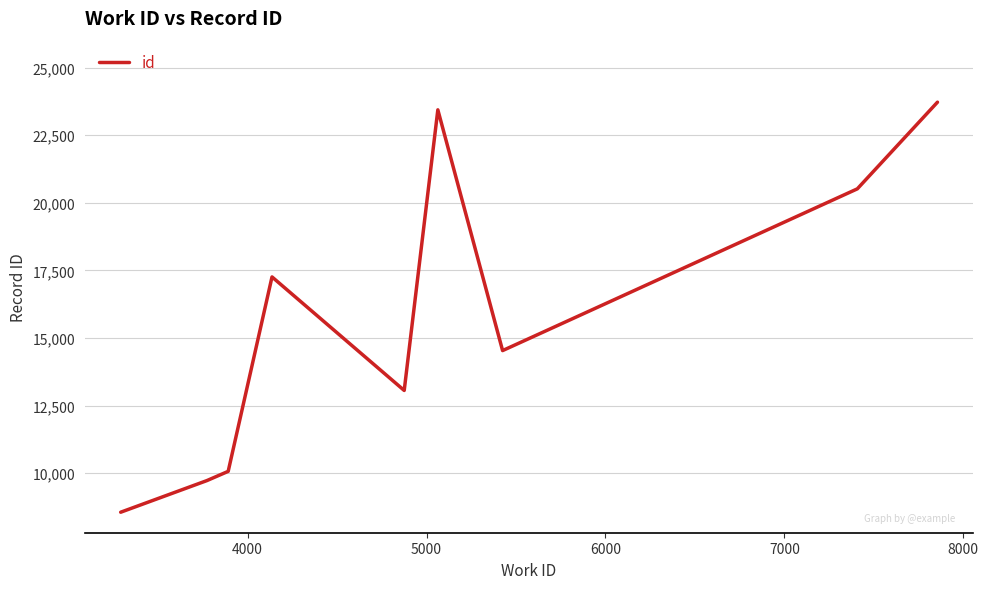

True or false: the data has more than 0 interior local peaks.

True